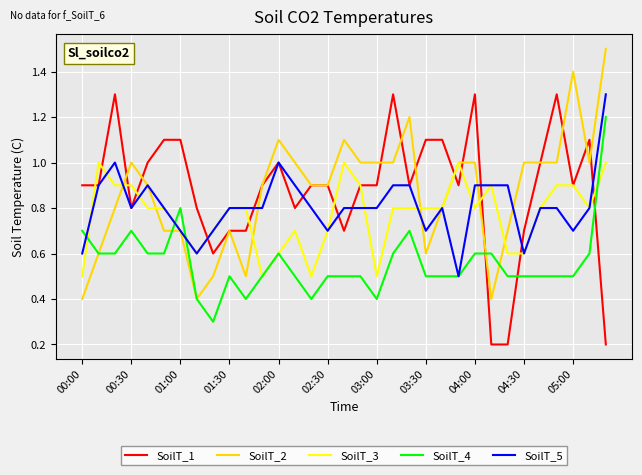

What is the greatest value displayed?

1.5